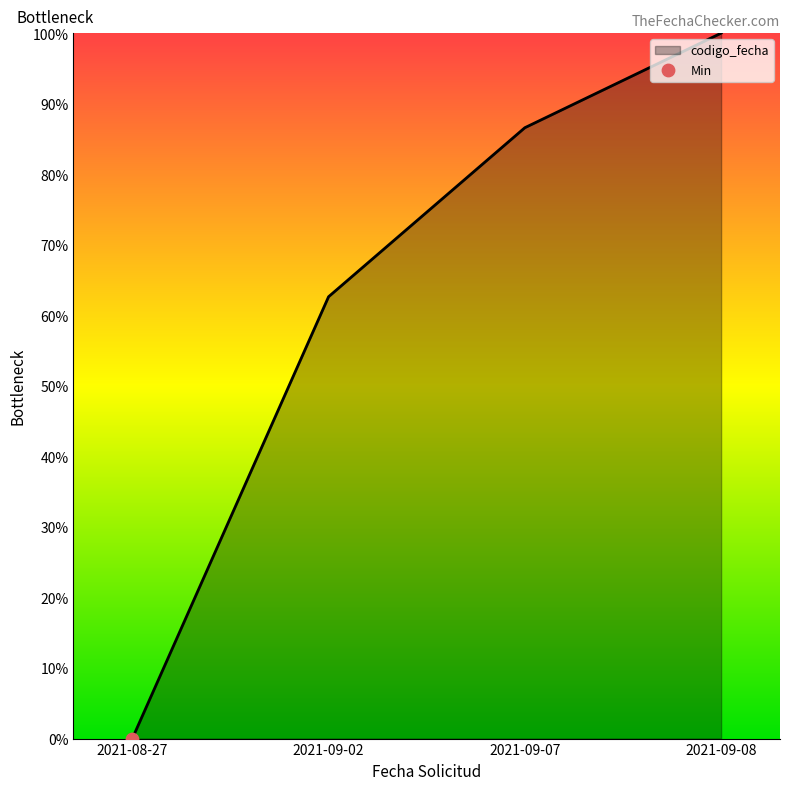

Is this an area chart (filled region under the line)?

Yes